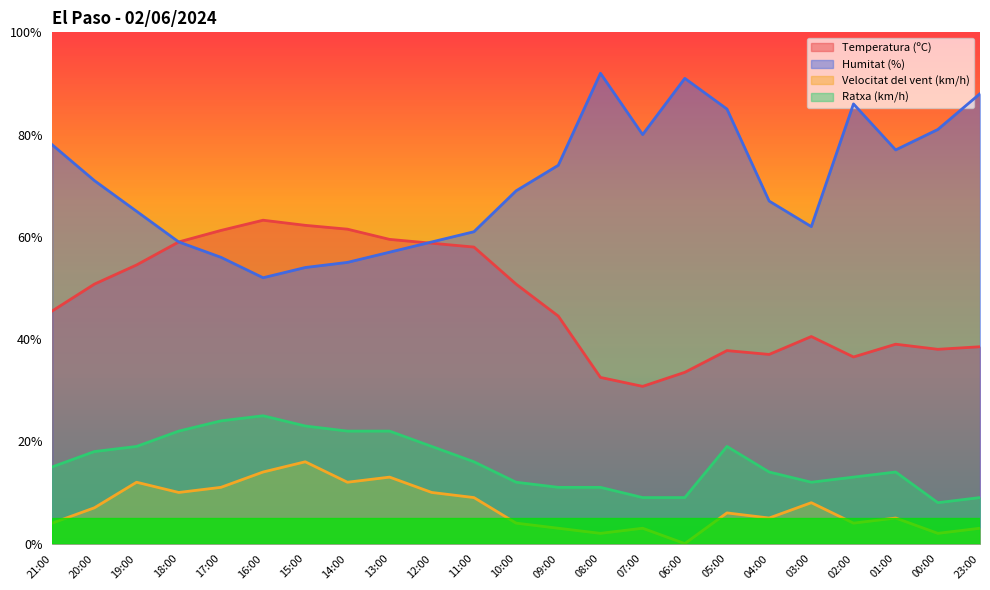

Reading left to right, what are all the values shown in this chart?

Temperatura (ºC): 45.5	50.8	54.5	59.0	61.3	63.3	62.2	61.5	59.5	58.8	58.0	50.8	44.5	32.5	30.8	33.5	37.8	37.0	40.5	36.5	39.0	38.0	38.5
Humitat (%): 78.0	71.0	65.0	59.0	56.0	52.0	54.0	55.0	57.0	59.0	61.0	69.0	74.0	92.0	80.0	91.0	85.0	67.0	62.0	86.0	77.0	81.0	88.0
Velocitat del vent (km/h): 4.0	7.0	12.0	10.0	11.0	14.0	16.0	12.0	13.0	10.0	9.0	4.0	3.0	2.0	3.0	0.0	6.0	5.0	8.0	4.0	5.0	2.0	3.0
Ratxa (km/h): 15.0	18.0	19.0	22.0	24.0	25.0	23.0	22.0	22.0	19.0	16.0	12.0	11.0	11.0	9.0	9.0	19.0	14.0	12.0	13.0	14.0	8.0	9.0